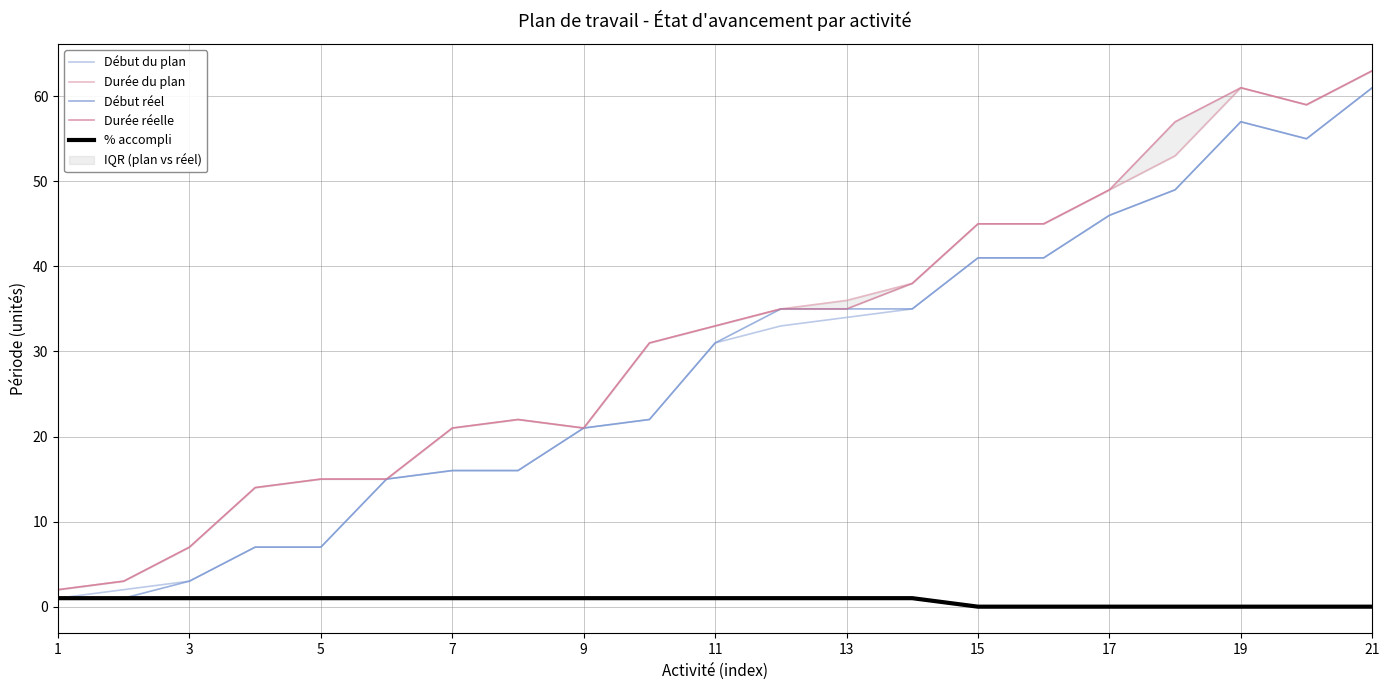

Does the chart display data point markers on the line(s)?

No